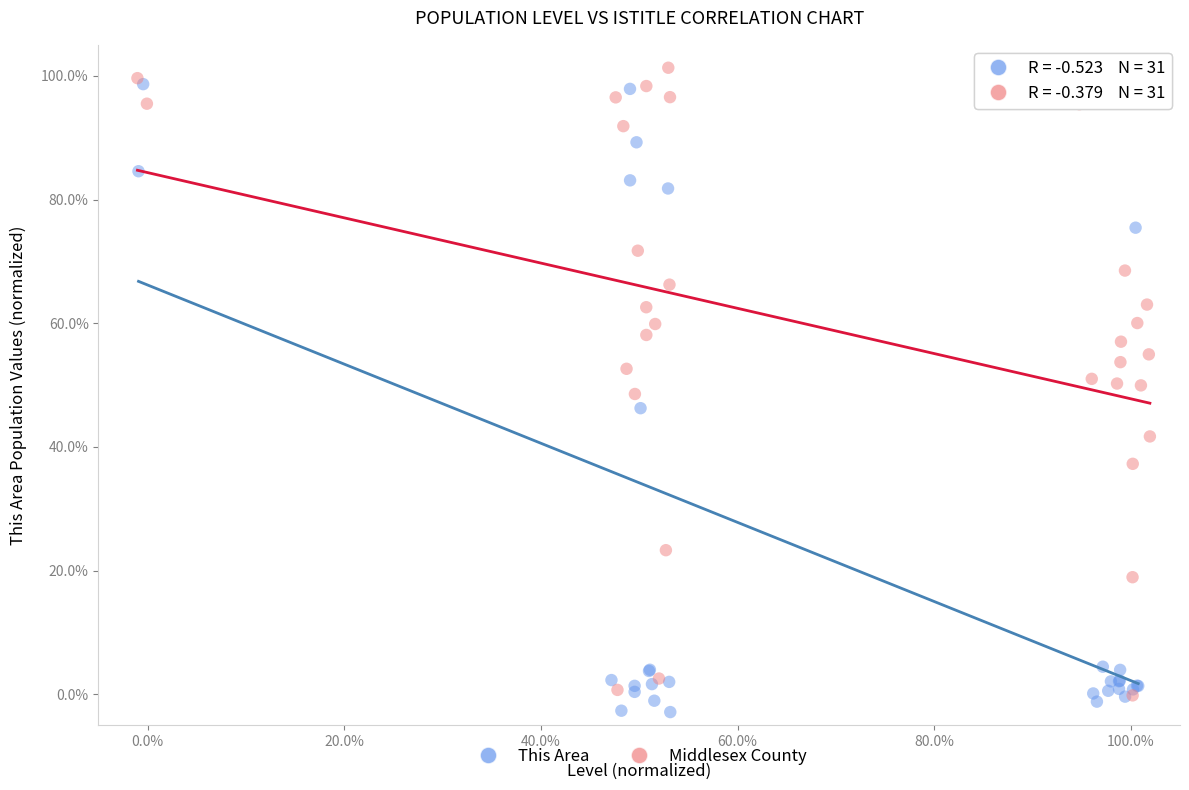

What are all the series names shown in the legend?

This Area, Middlesex County